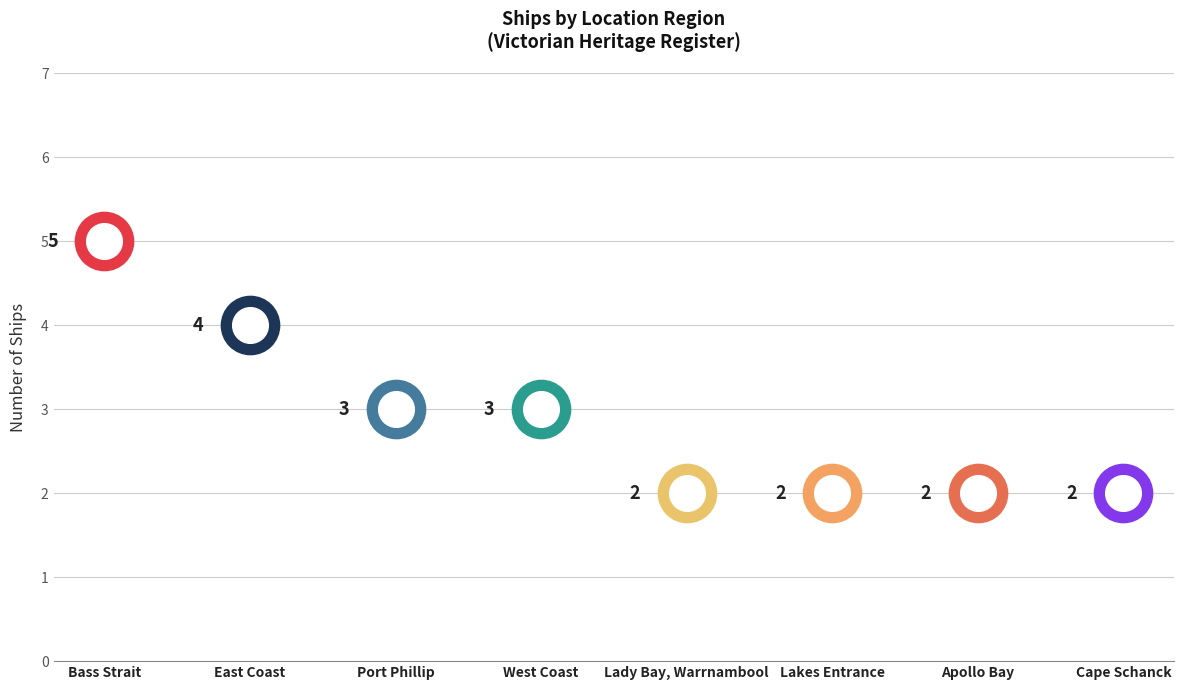

What is the ratio of the value at Cape Schanck to the value at Lakes Entrance?

1.0